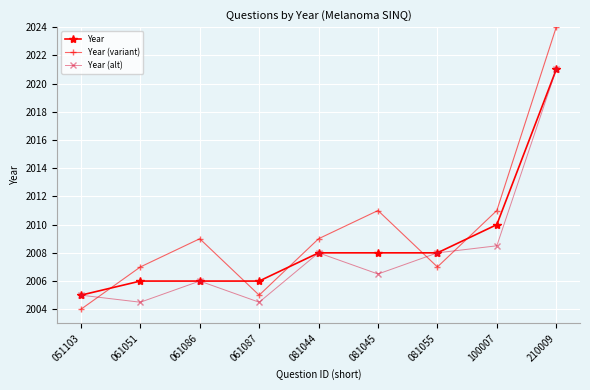

Is the value of Year (alt) at 210009 greater than the value of Year (variant) at 061087?

Yes